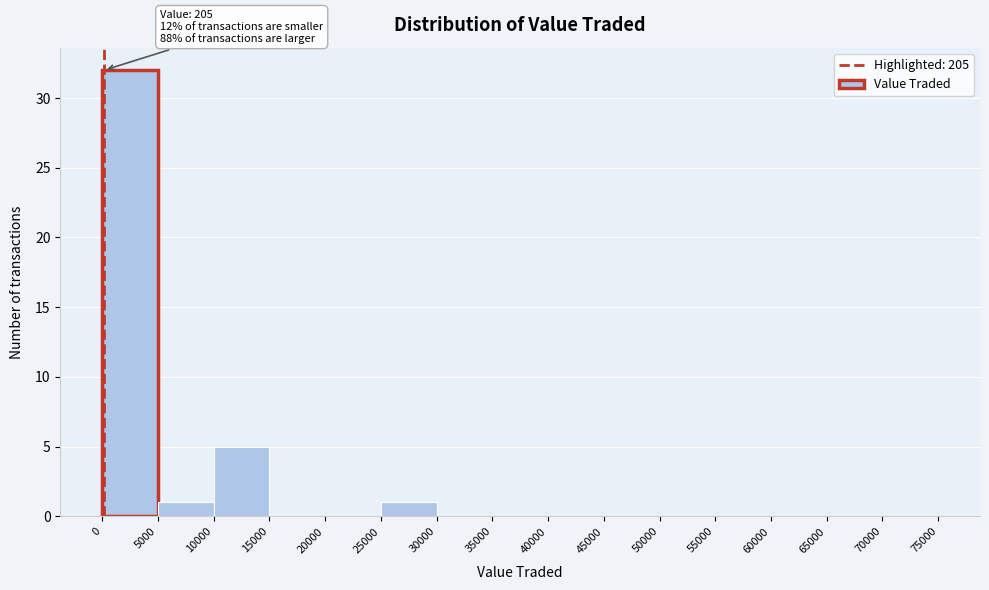

Over which range of the x-axis is the bar tallest?

0 to 5000